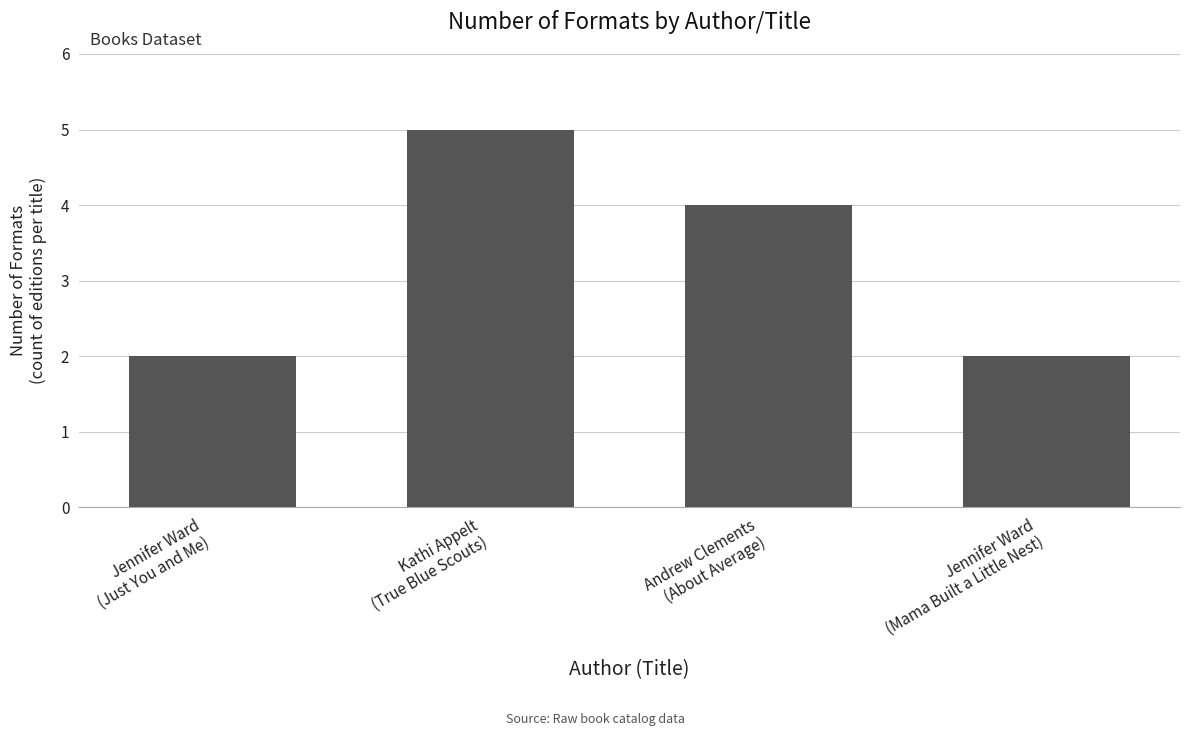

What is the greatest value displayed?

5